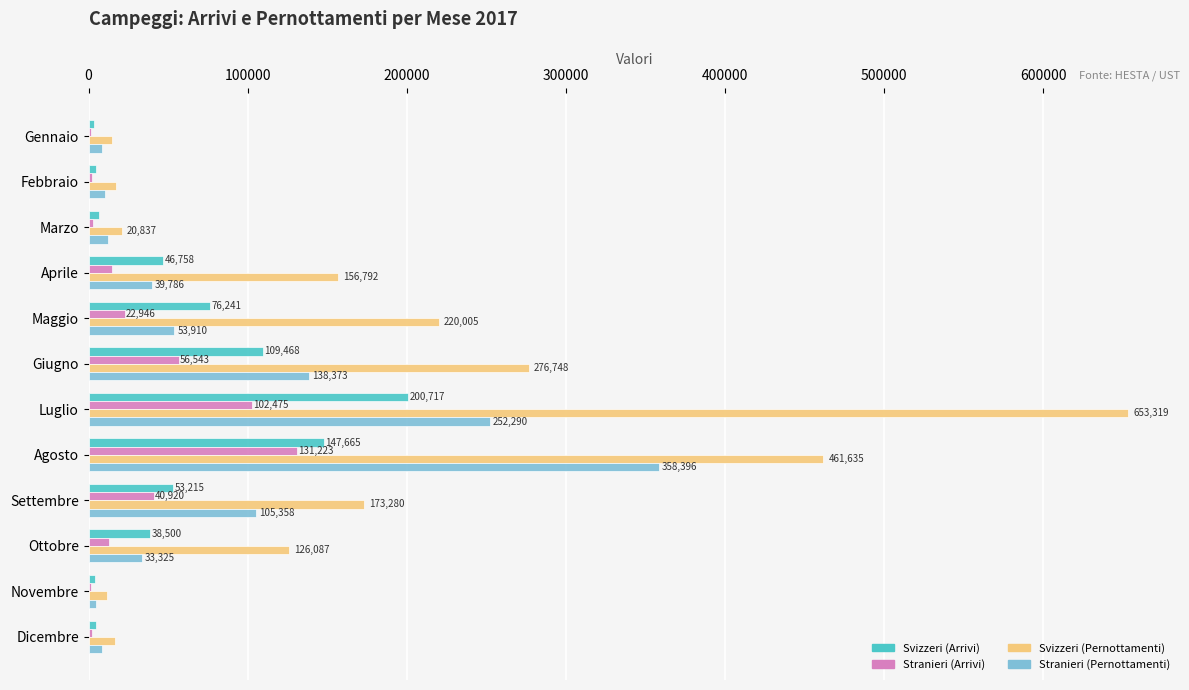

How many values in the Svizzeri (Arrivi) series exceed 46757?

6